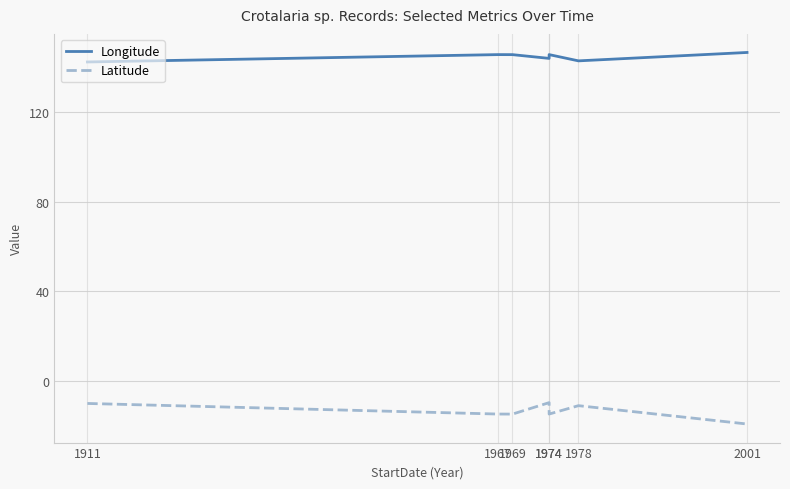

The value of Longitude at 1978 is 227.3. True or false?

False